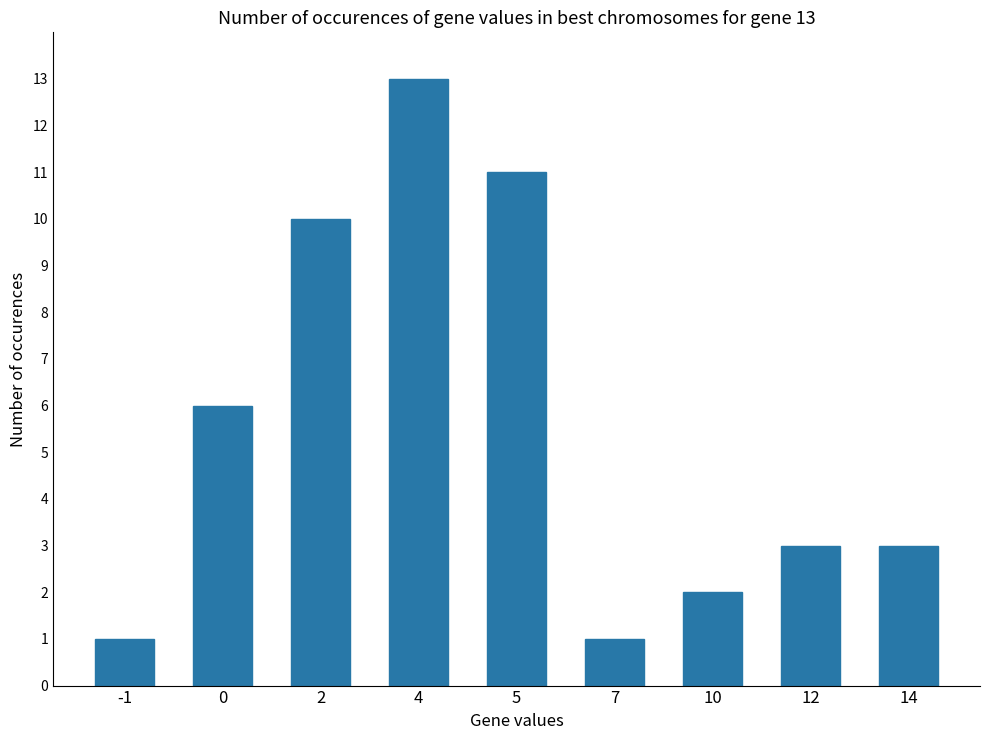

Reading right to left, transcribe all the data shown in this chart.

3	3	2	1	11	13	10	6	1